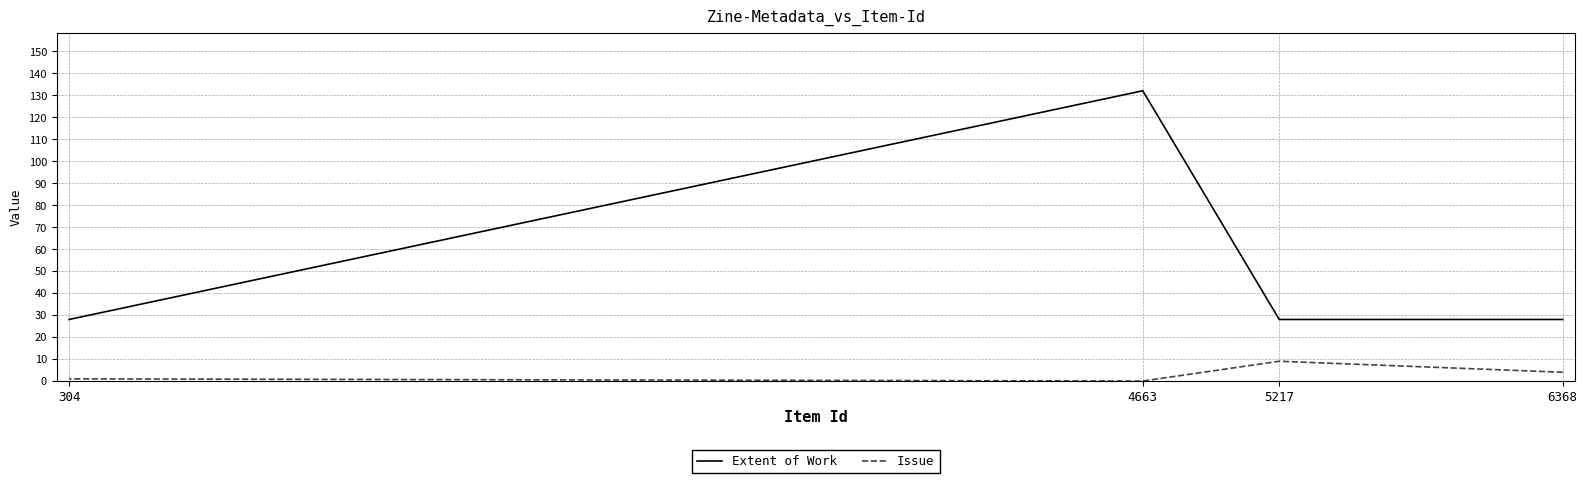

At 4663, list the series in order from largest to smallest.

Extent of Work, Issue